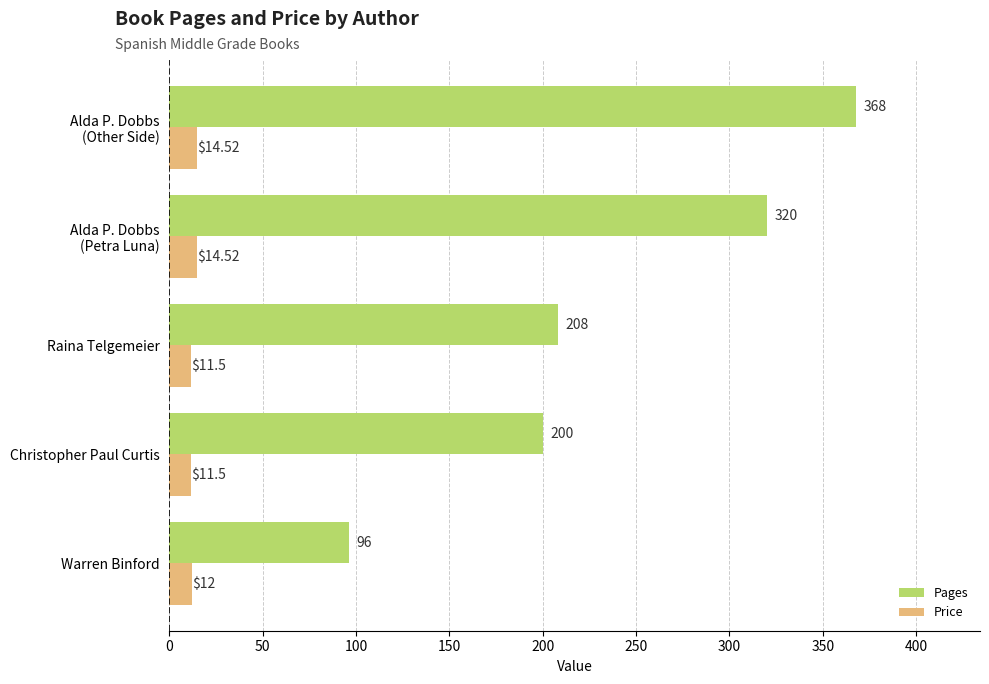

What is the lowest value of the Pages series?

96.0